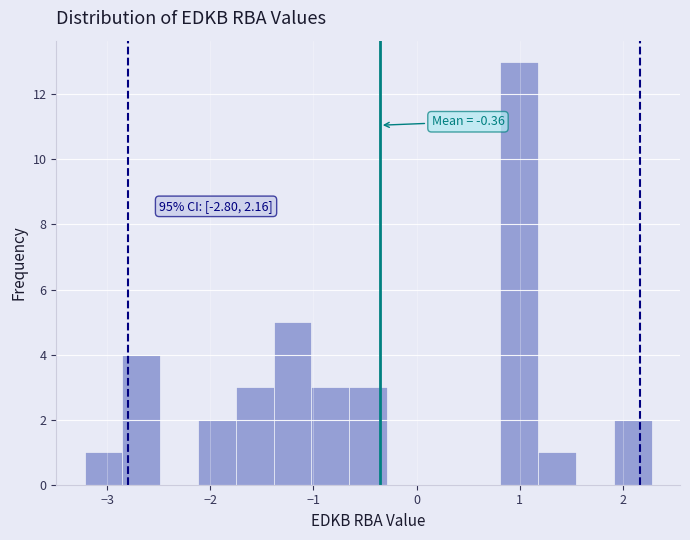

Read against the x-axis, roughly where is the centre of the tallest bar?

1.0